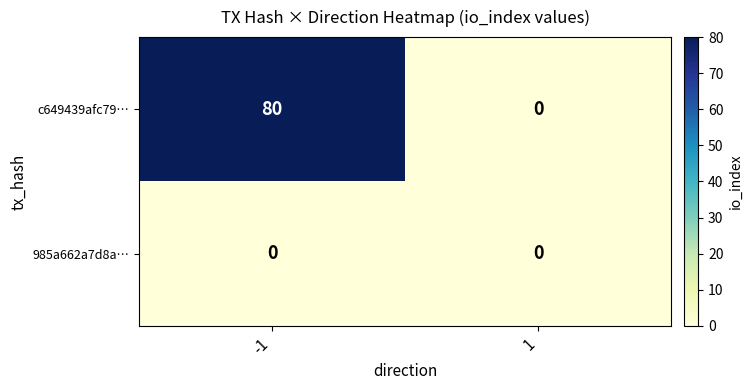

Rank the series by their maximum value, from highest to lowest.

c649439afc79…, 985a662a7d8a…